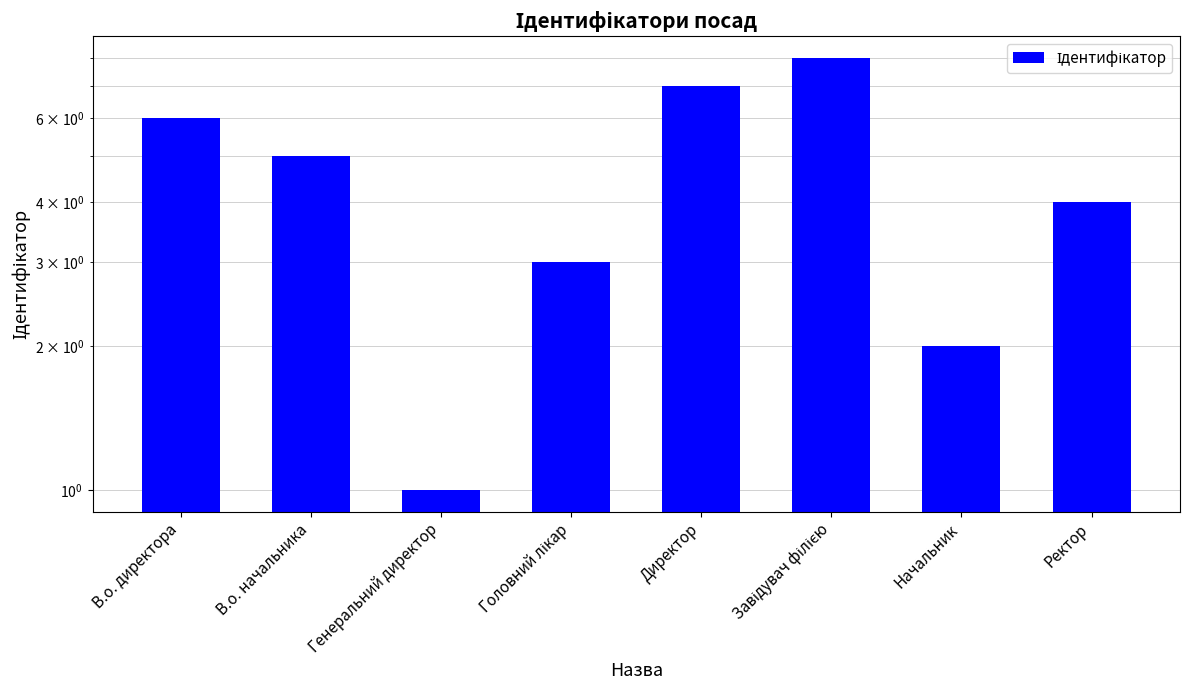

What position from the left is Начальник?

7